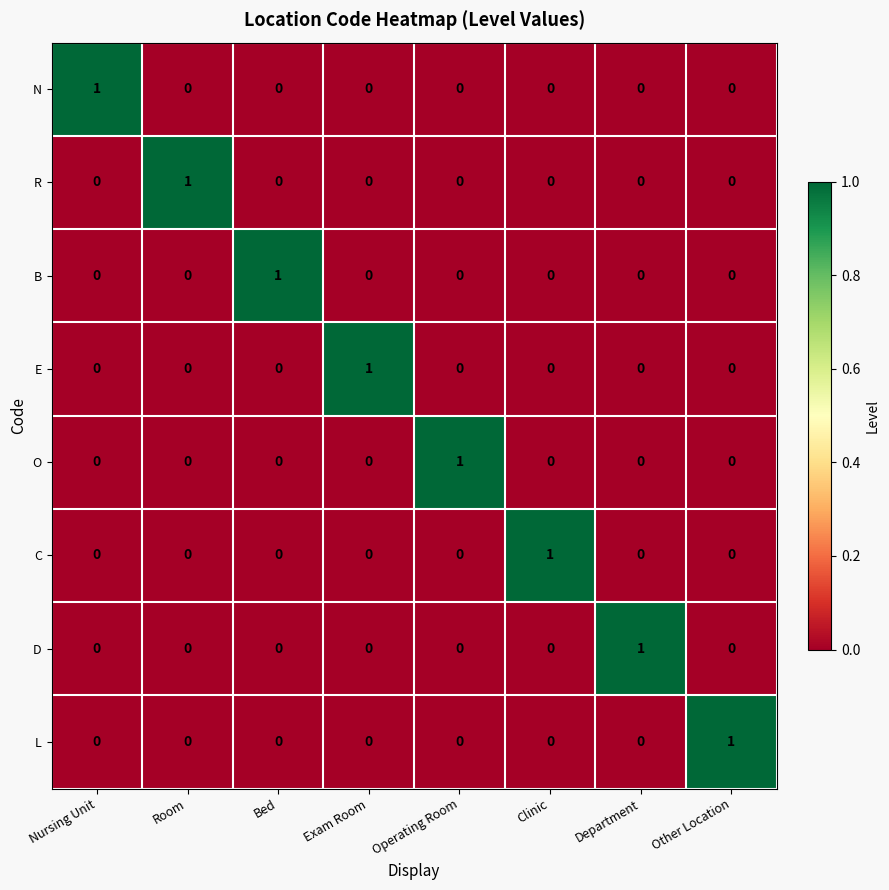

At how many categories does at least one series exceed 0?

8